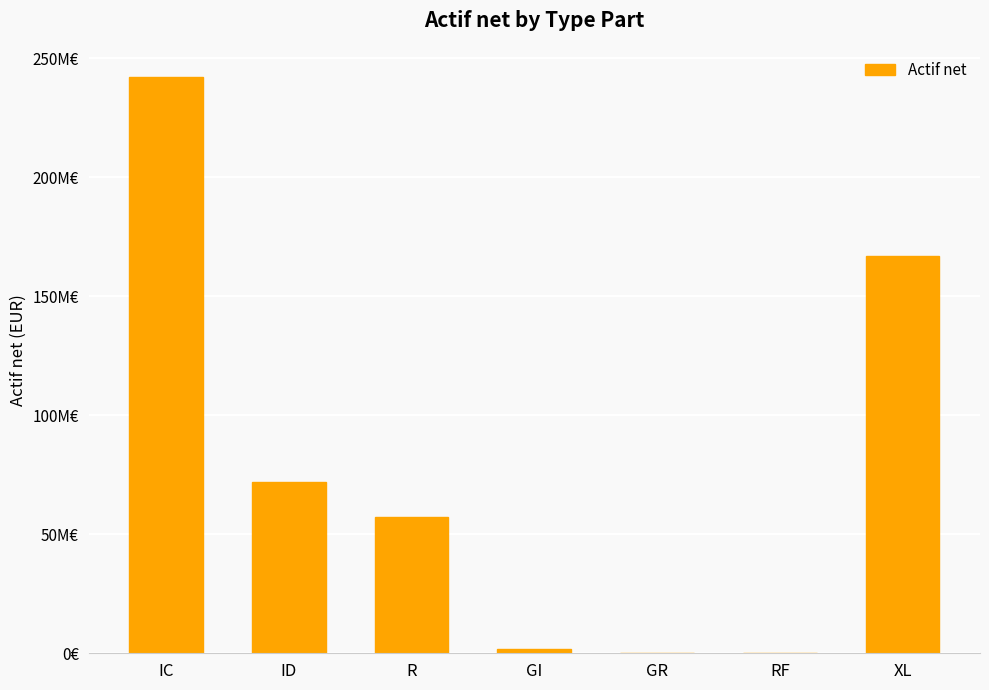

At which label does the data first exceed 57370566?

IC